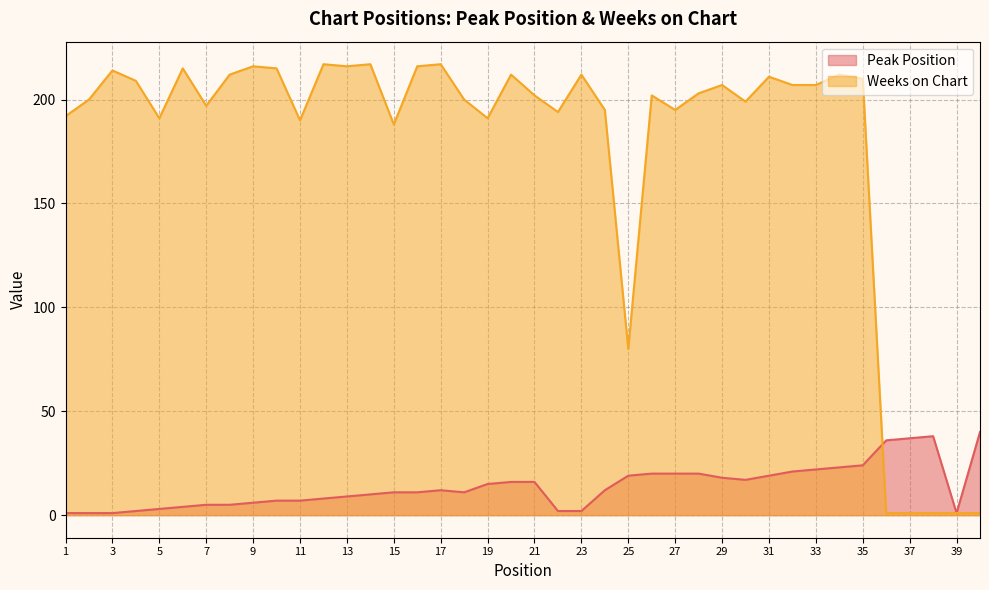

The Weeks on Chart series shows 63 at 15. True or false?

False